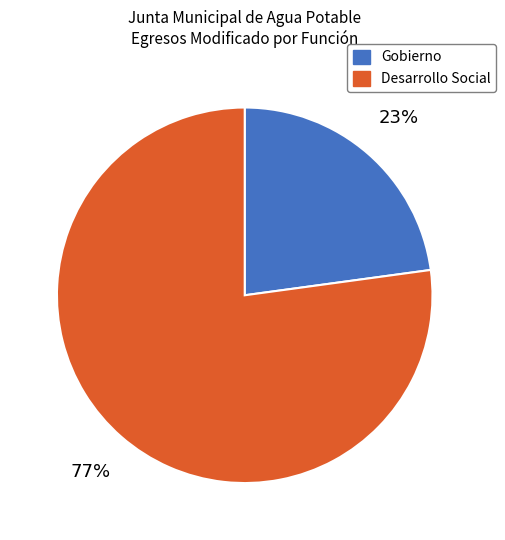

What is the smallest slice in the pie chart?

Gobierno